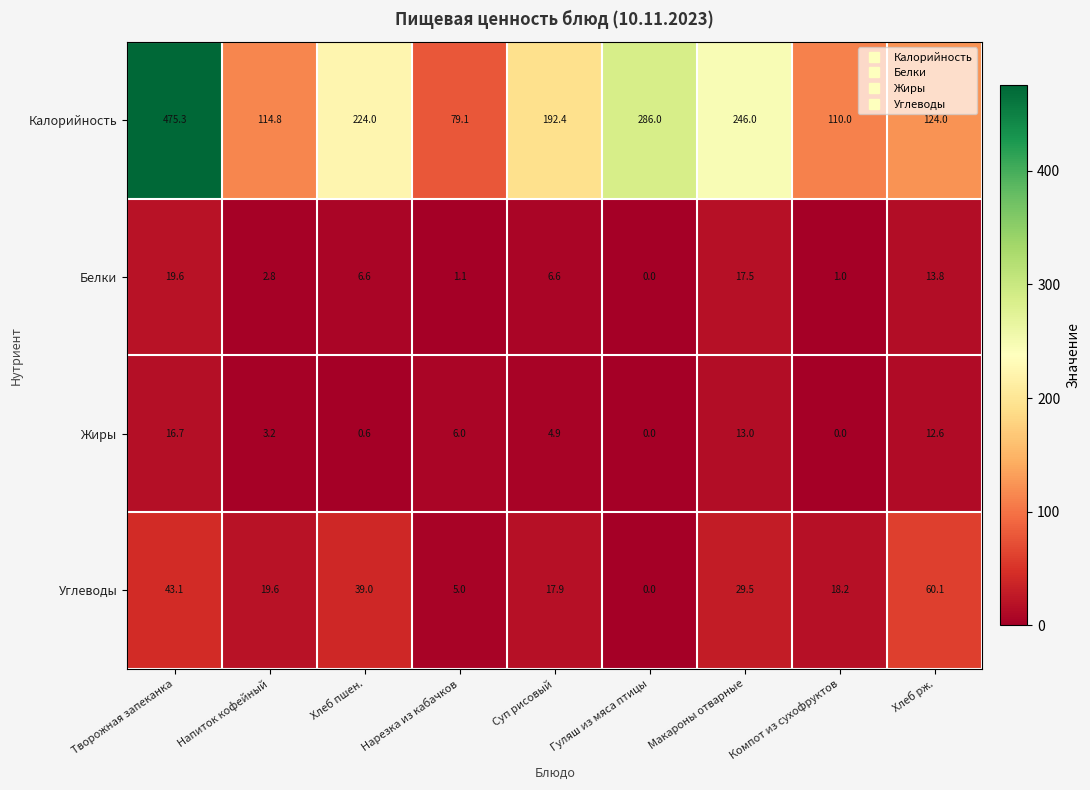

What is the difference between the second highest and minimum values in the Жиры series?

13.0